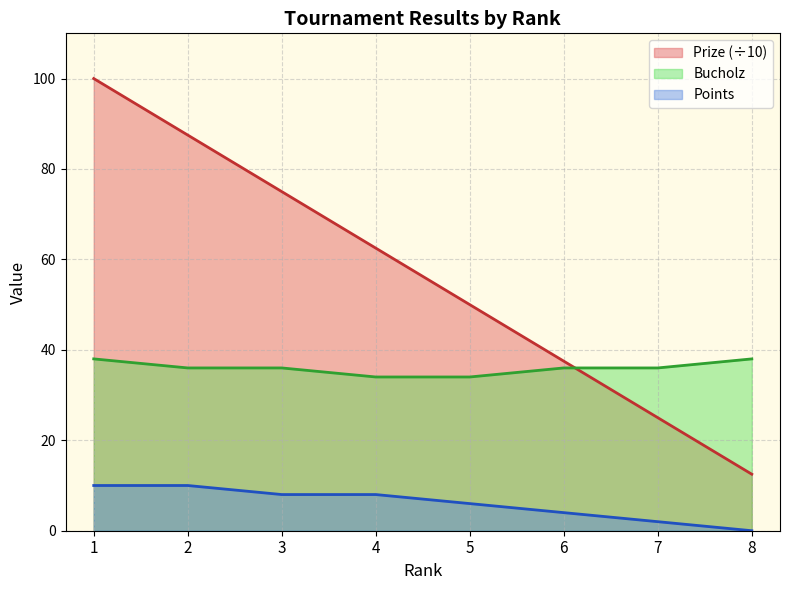

At which label does Bucholz first exceed 36?

1